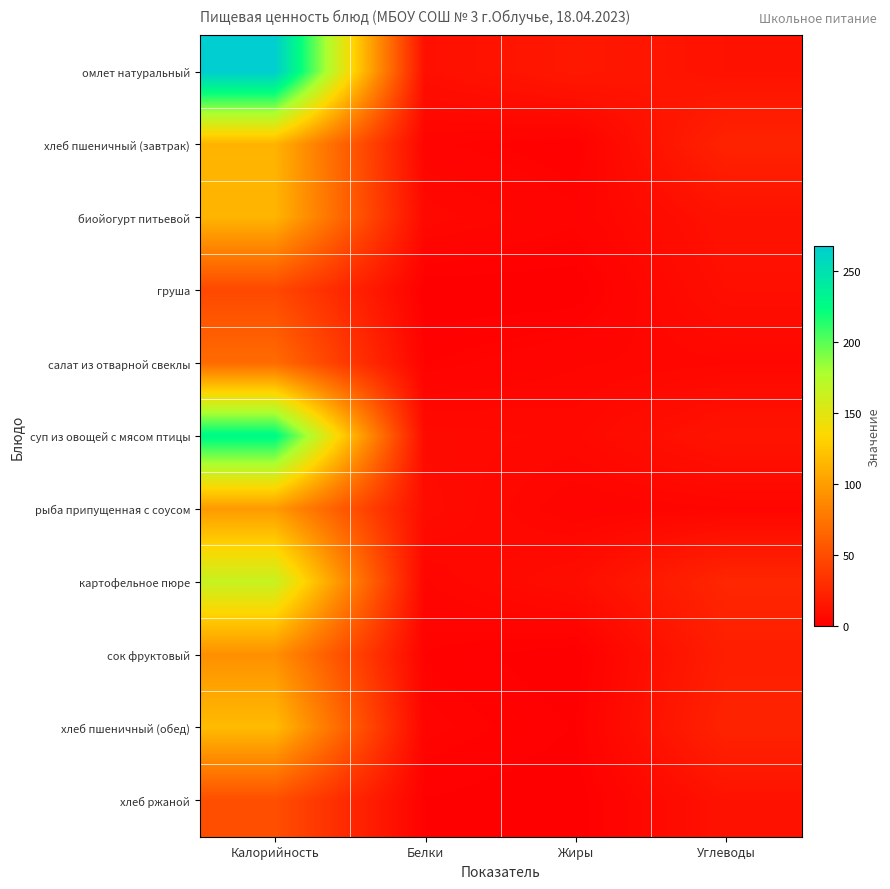

At Углеводы, list the series in order from smallest to largest.

рыба припущенная с соусом, салат из отварной свеклы, груша, омлет натуральный, биойогурт питьевой, хлеб ржаной, суп из овощей с мясом птицы, сок фруктовый, хлеб пшеничный (завтрак), хлеб пшеничный (обед), картофельное пюре